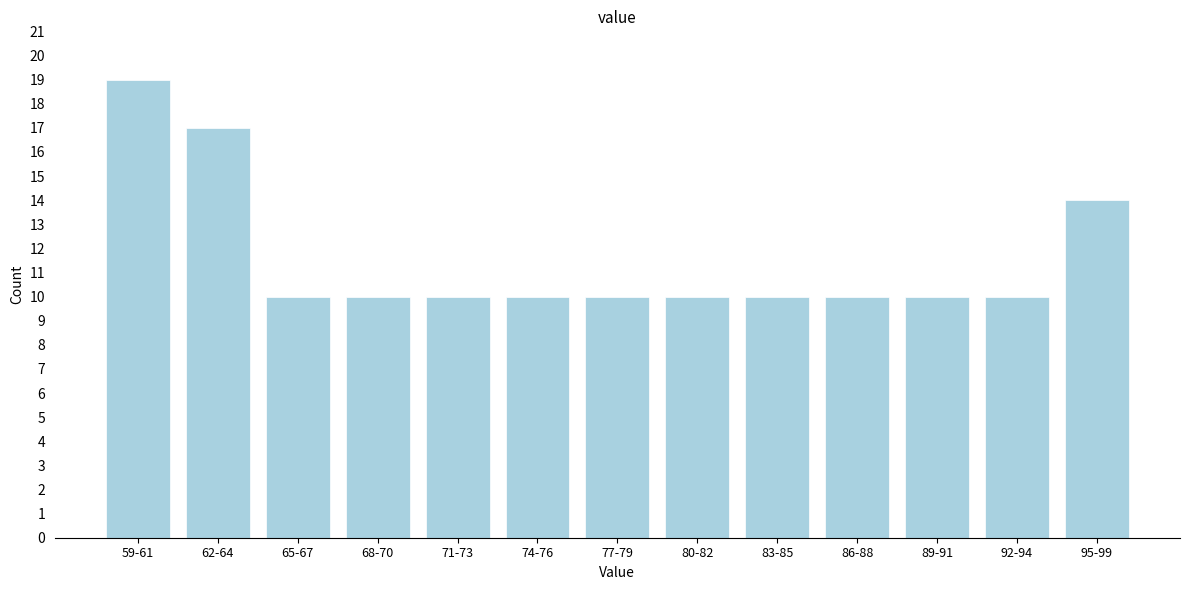

Reading left to right, extract all data points from this chart.

59-61=19	62-64=17	65-67=10	68-70=10	71-73=10	74-76=10	77-79=10	80-82=10	83-85=10	86-88=10	89-91=10	92-94=10	95-99=14